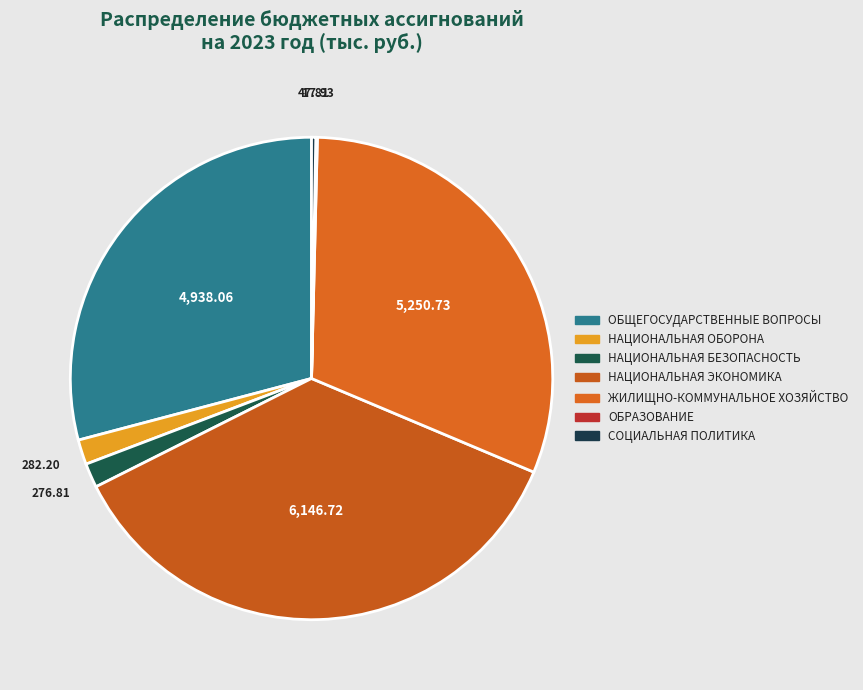

Which slice is the smallest?

ОБРАЗОВАНИЕ